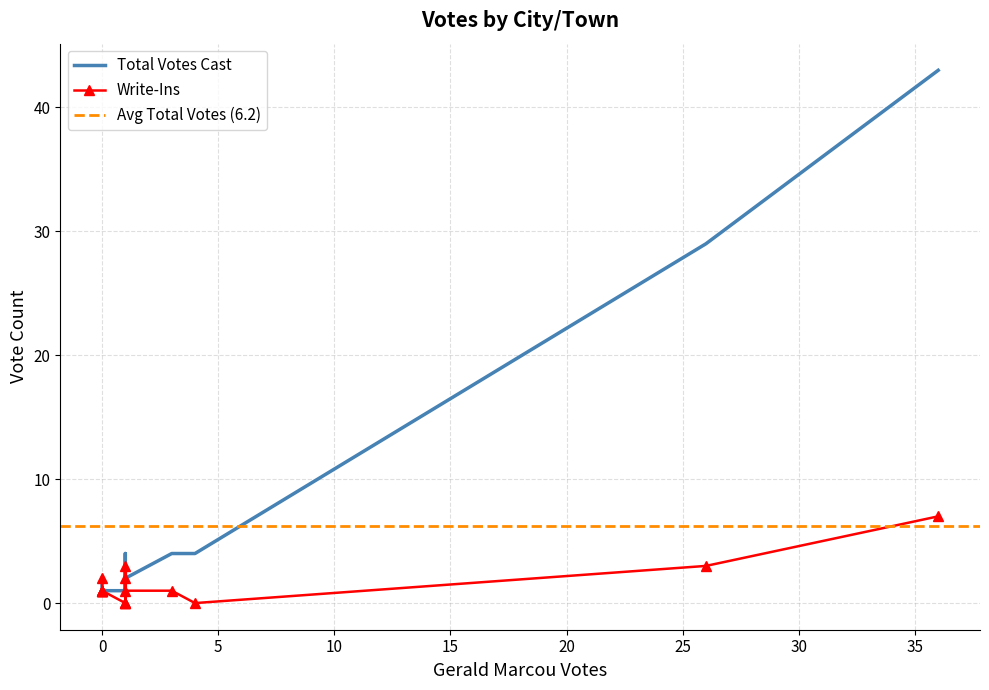

True or false: Total Votes Cast and Write-Ins cross at least once.

False